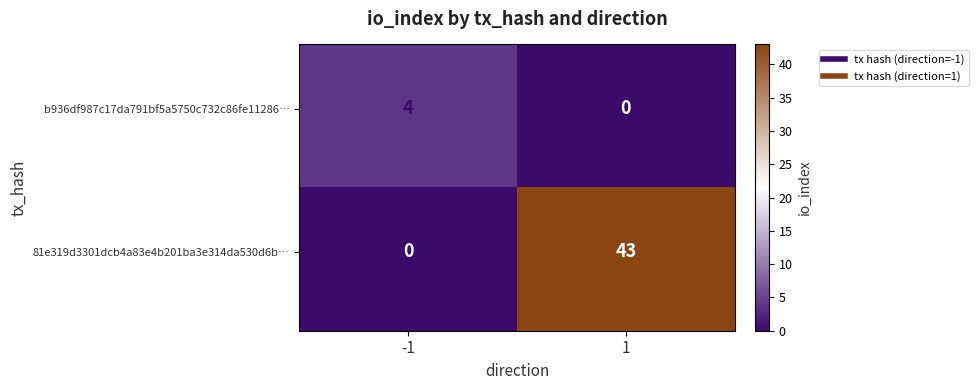

At how many categories does at least one series exceed 42?

1